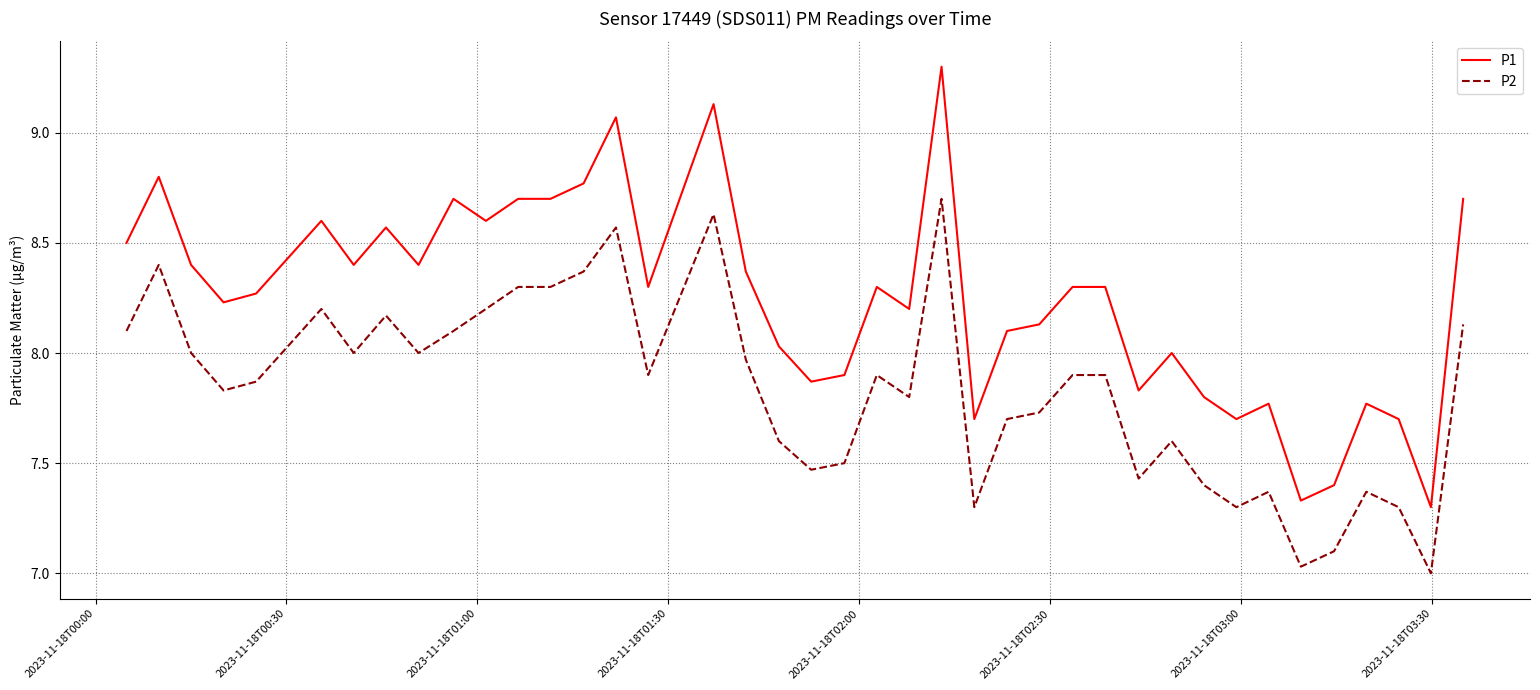

Which series has the largest total across all categories?

P1